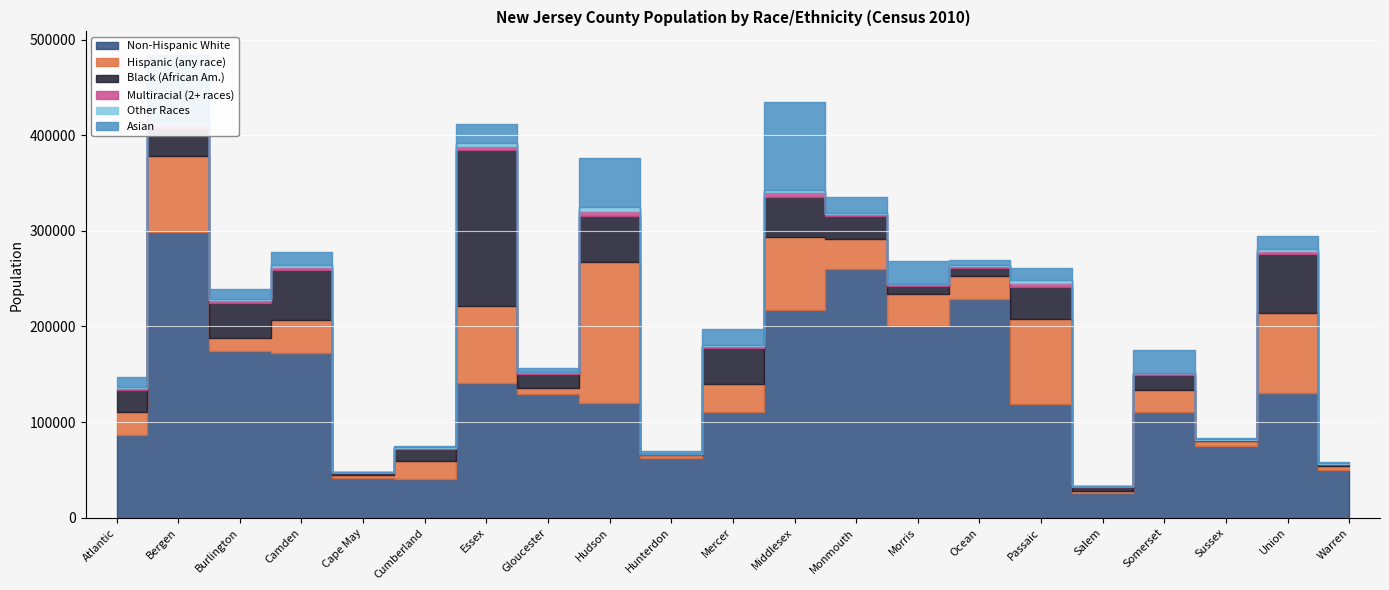

What is the minimum value for Black (African Am.)?

1000